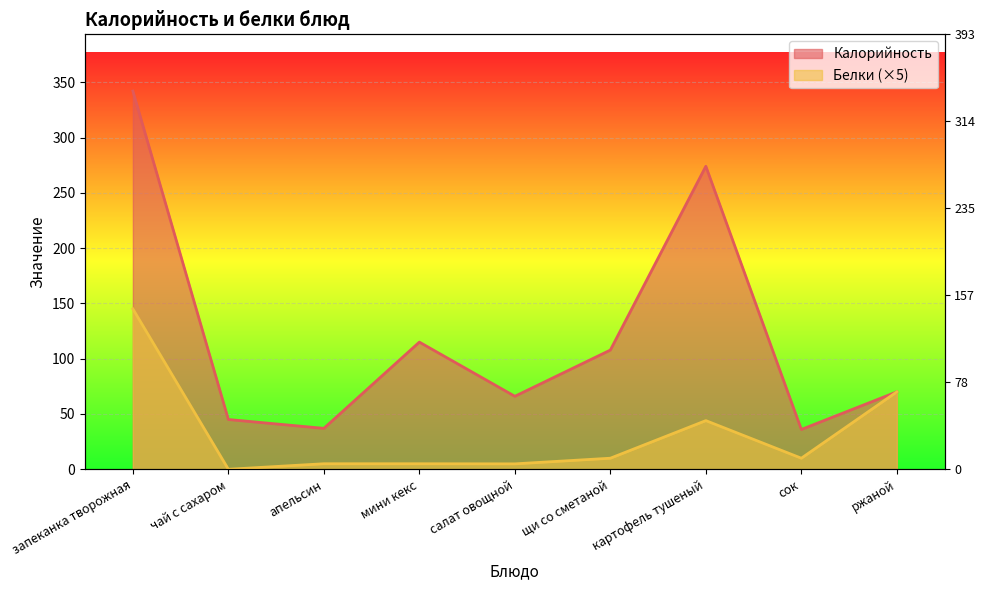

What is the spread (max minus min) of values at чай с сахаром?

45.0